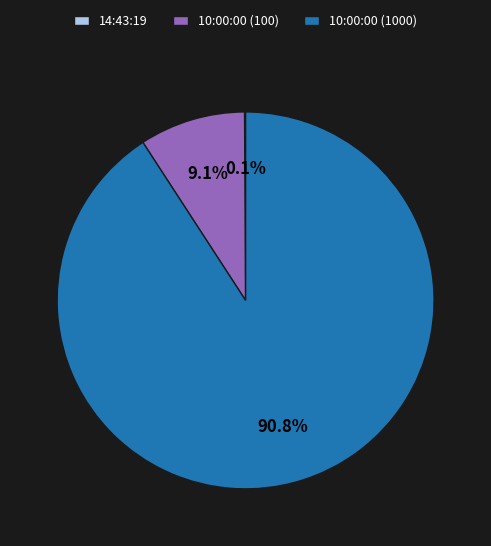

Which slice is the largest?

10:00:00 (1000)